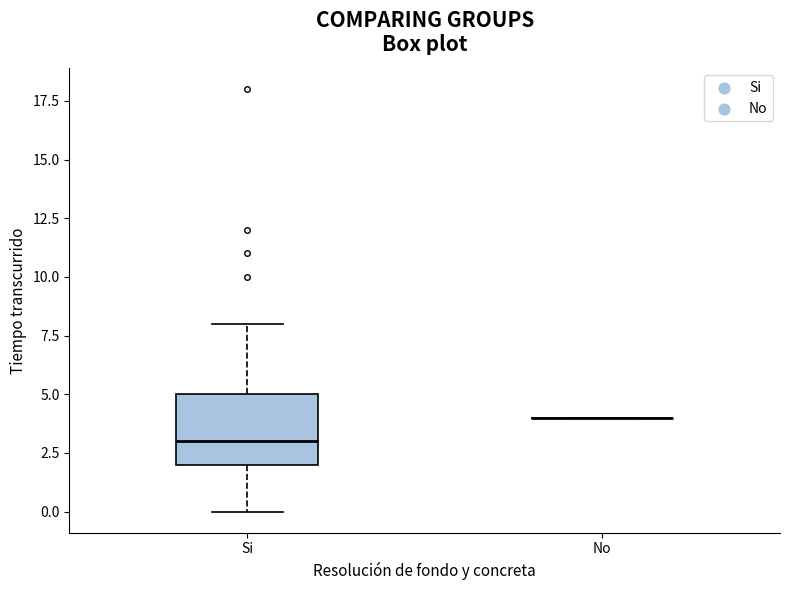

Reading left to right, transcribe this box plot: for each box, give where its median line is, the range the box spans, and where its two whiskers end, as read against the y-axis. The values are not printed on the chart, so give them approximately, as read against the axis.

Si: median 3, box 2 to 5, whiskers 0 to 8
No: box collapsed to a line at 4, whiskers 4 to 4